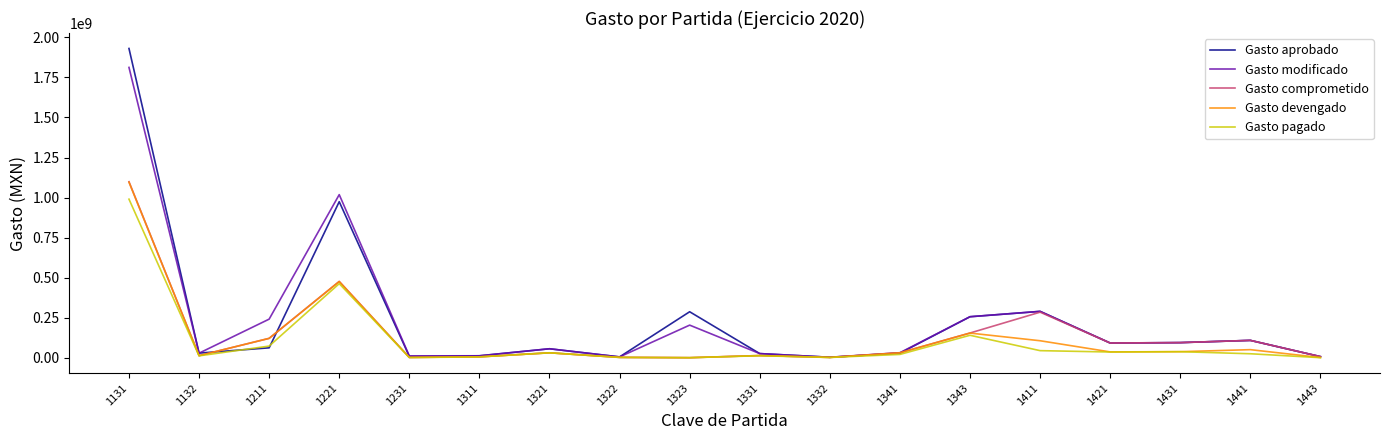

Is the value of Gasto comprometido at 1331 greater than the value of Gasto aprobado at 1431?

No